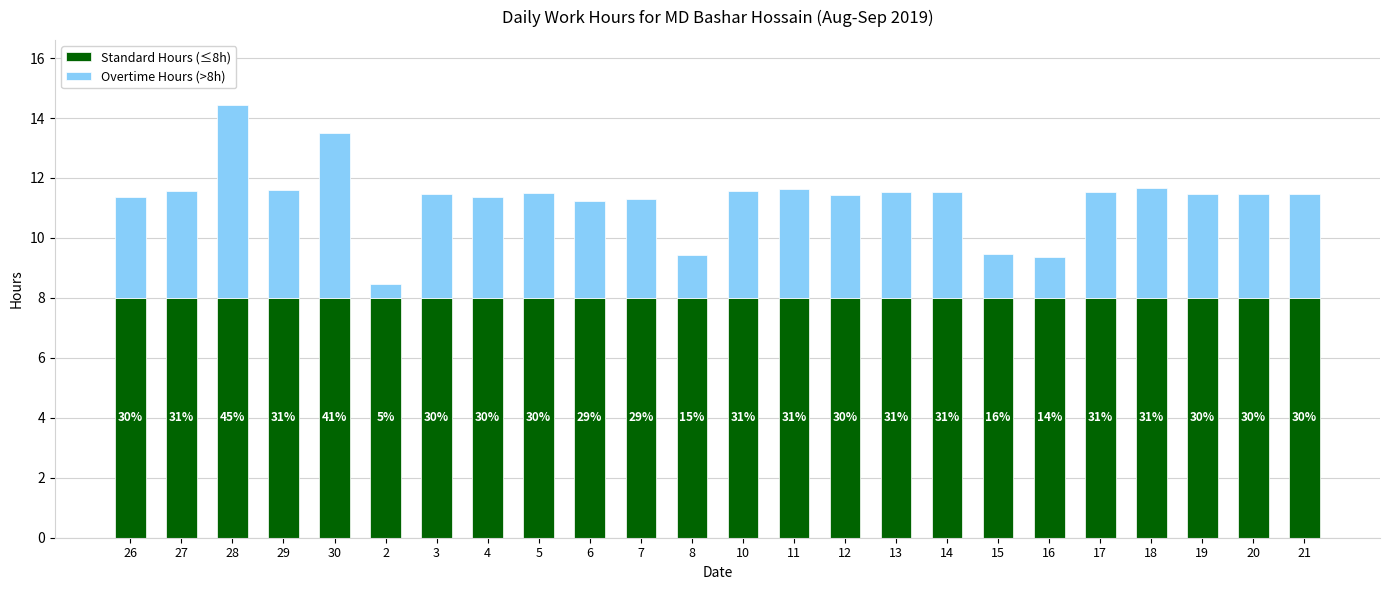

What are all the series names shown in the legend?

Standard Hours (≤8h), Overtime Hours (>8h)